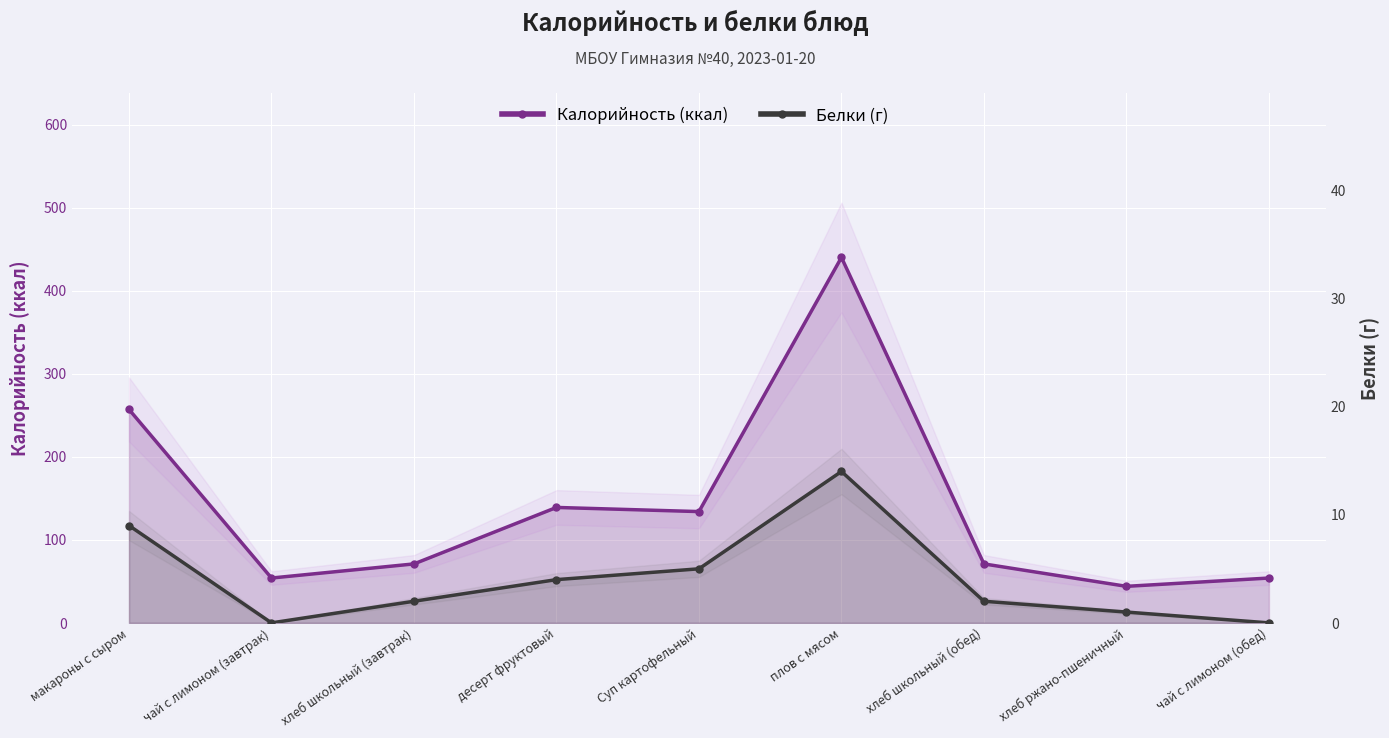

What is the difference between the maximum and second lowest values in the Белки (г) series?

14